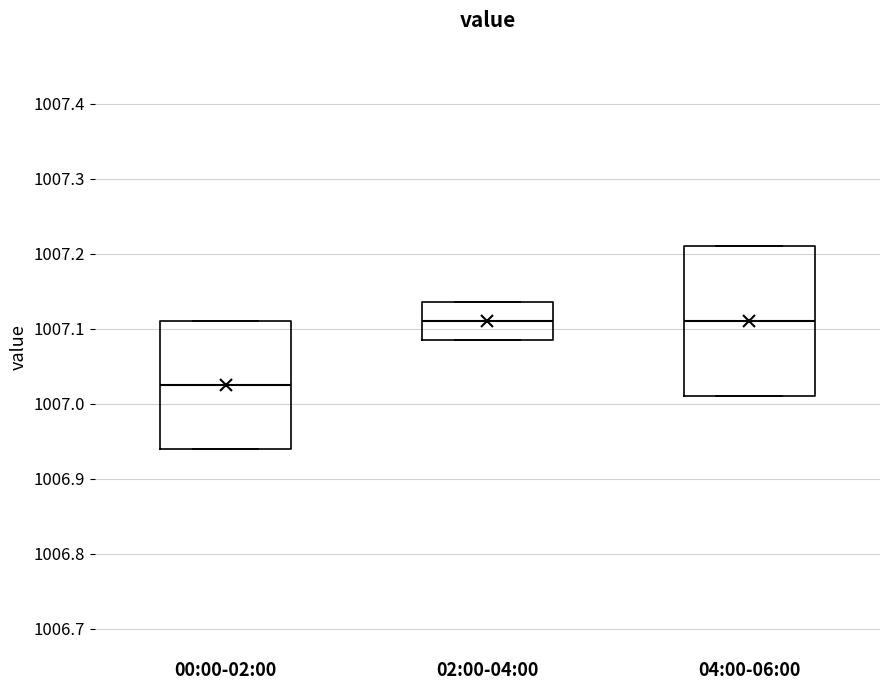

Comparing the boxes themselves (not the whiskers), which one is the tallest?

04:00-06:00